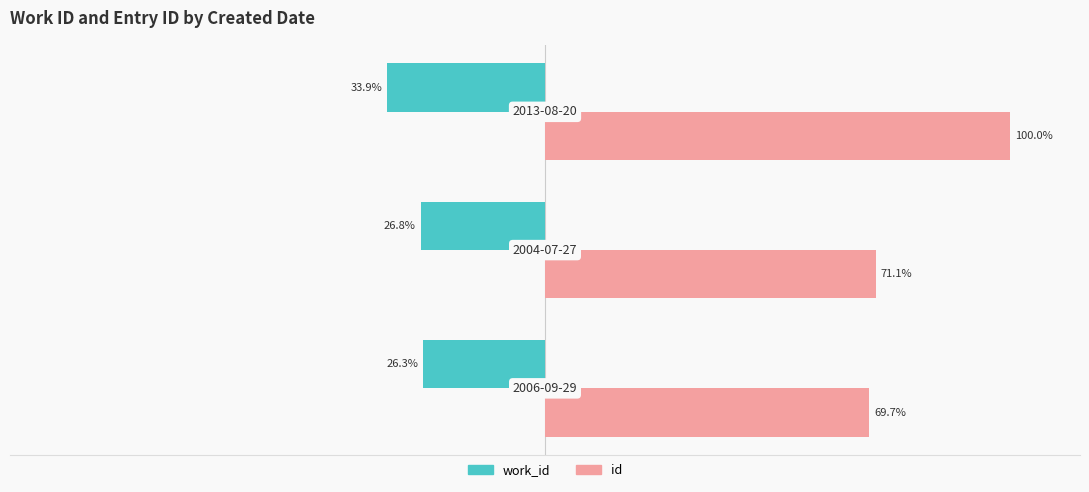

Which series has the widest spread of values?

id